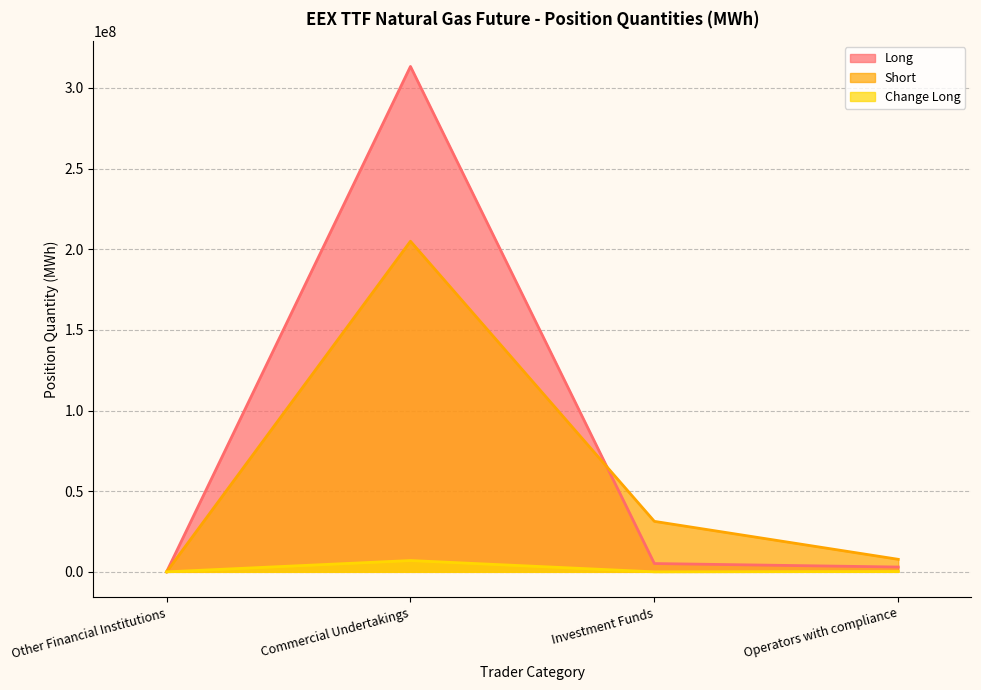

At which label does Change Long first exceed 229989?

Commercial Undertakings